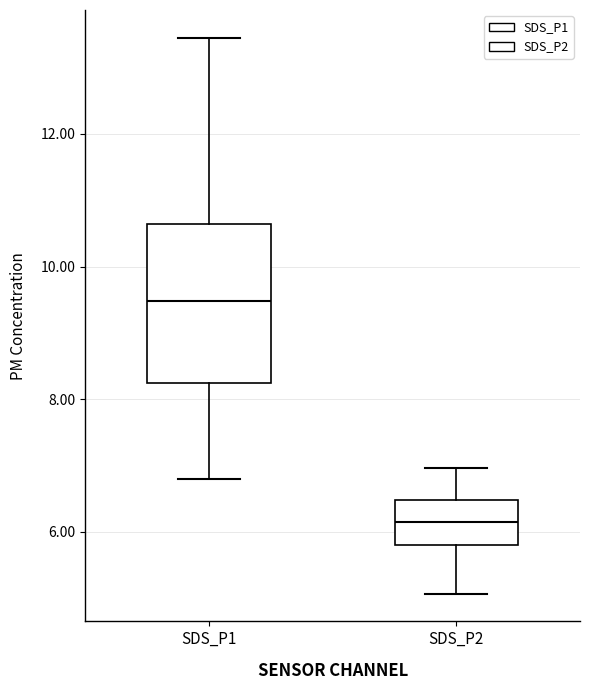

Which box has the highest median line?

SDS_P1